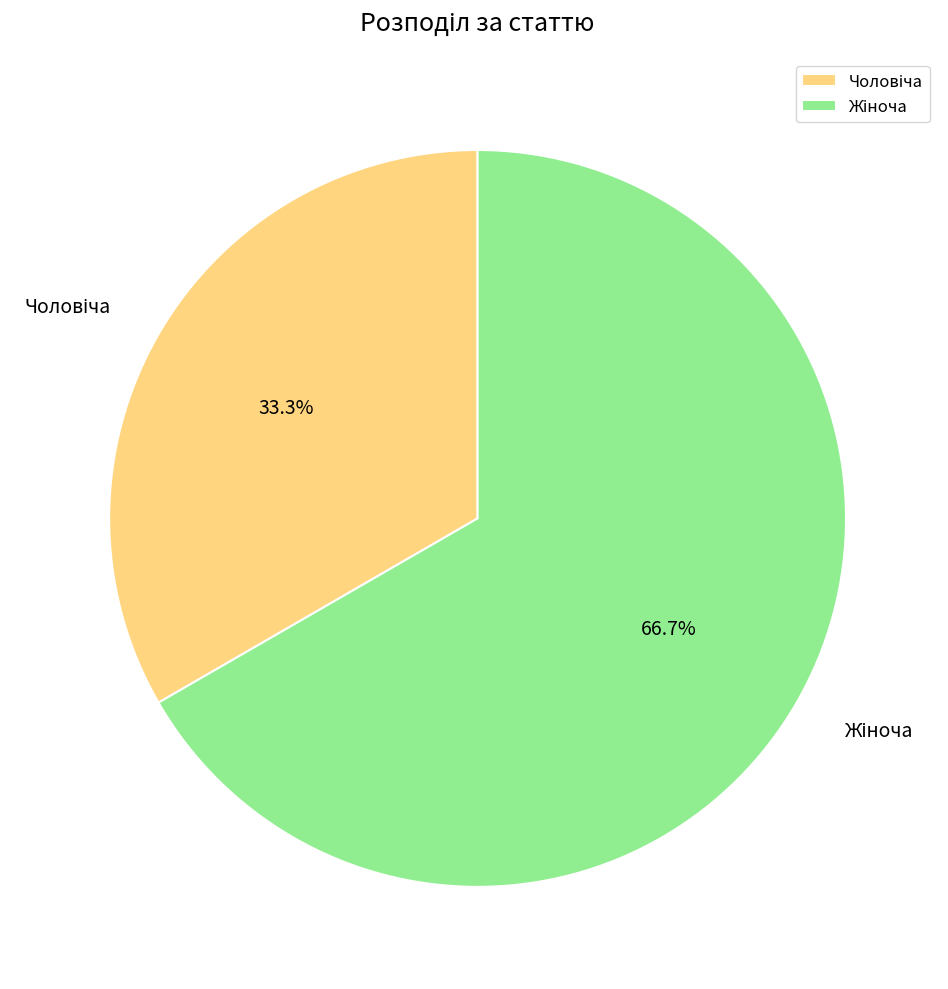

How many slices are in this pie chart?

2